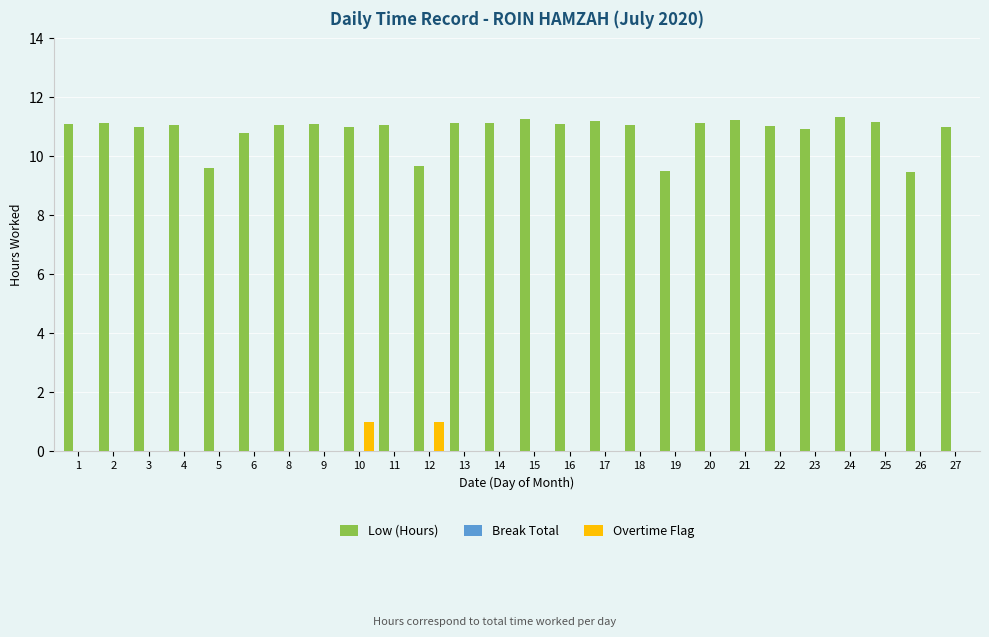

Is the value of Overtime Flag at 20 greater than the value of Low (Hours) at 16?

No